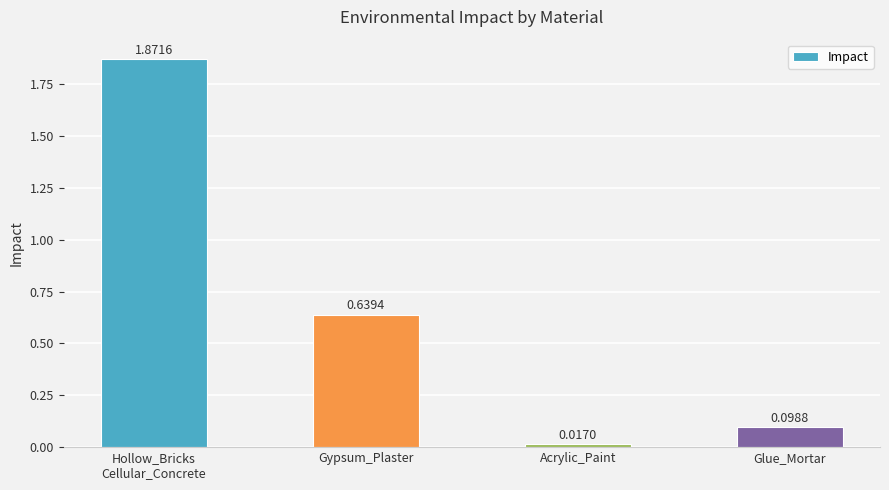

Count the number of categories in the chart.

4